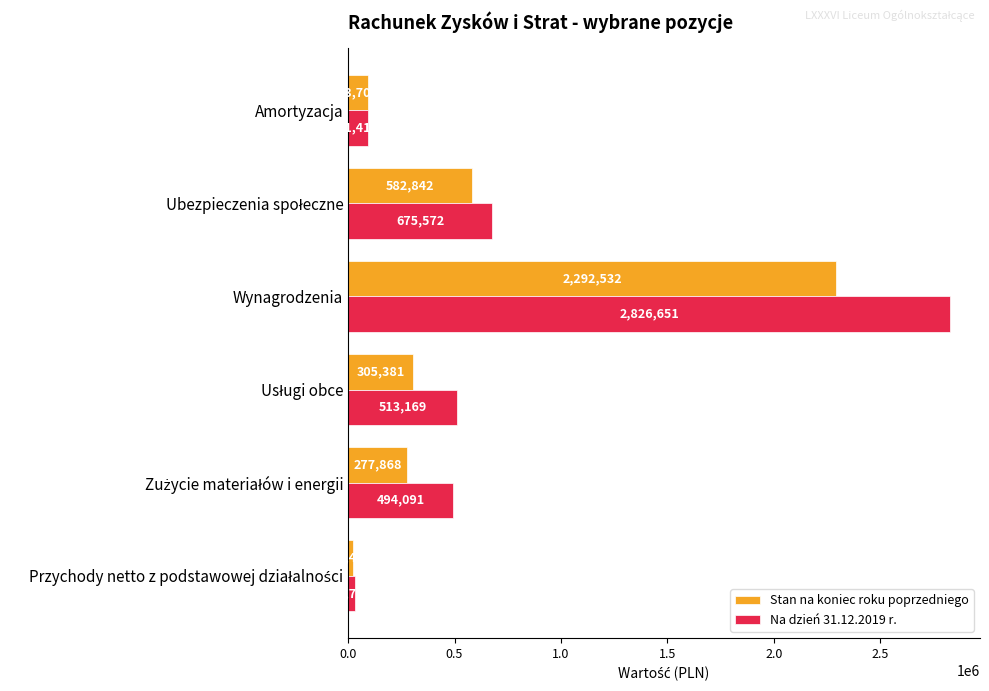

What are all the series names shown in the legend?

Stan na koniec roku poprzedniego, Na dzień 31.12.2019 r.